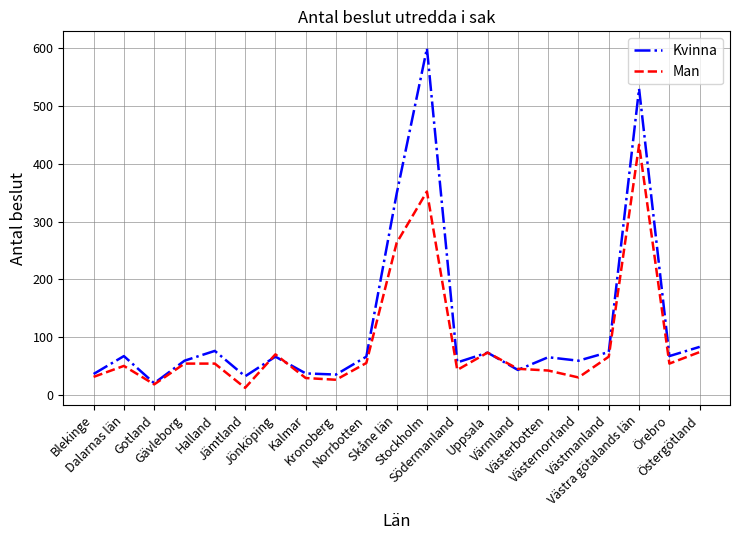

The Kvinna series shows 59 at Västernorrland. True or false?

True